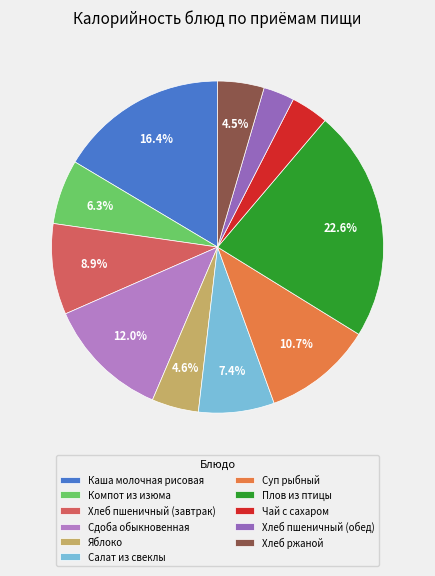

How many segments does this pie chart have?

11